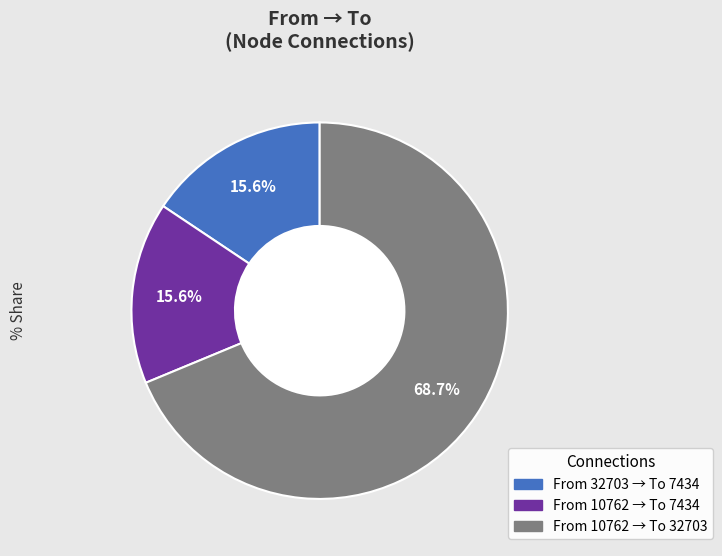

Does any single category account for the majority?

Yes